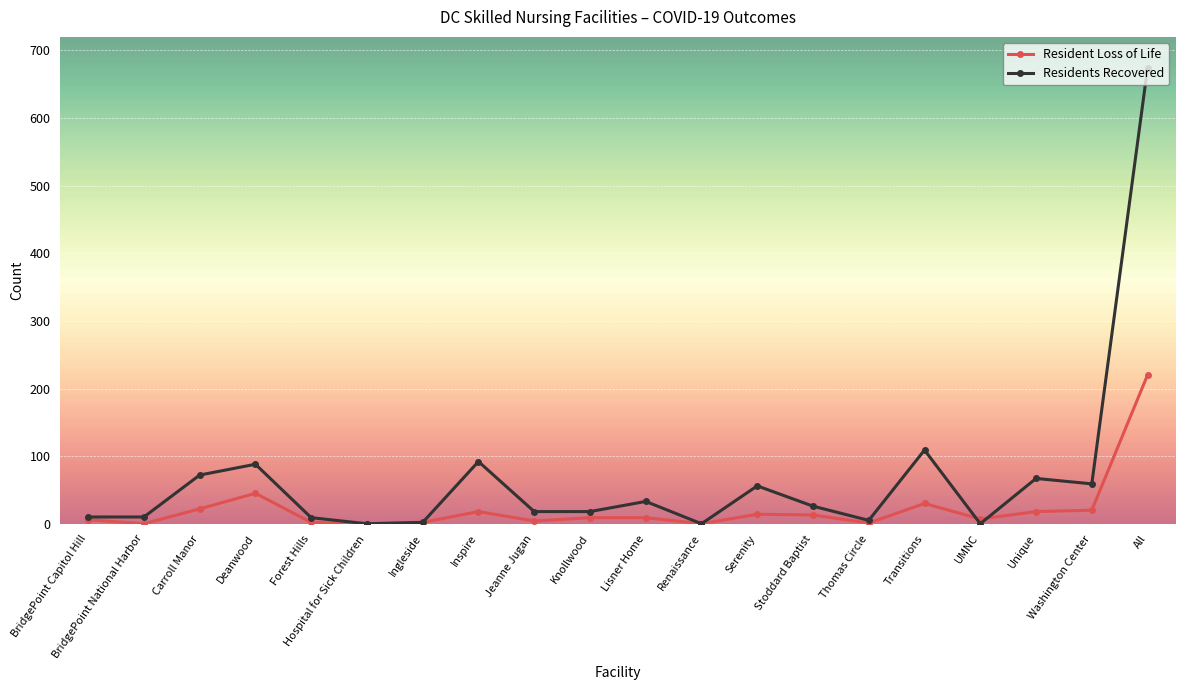

What is the label of the 9th point from the left?

Jeanne Jugan